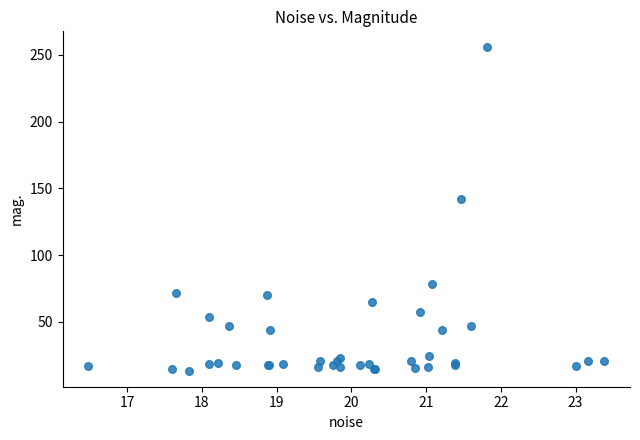

What Y value in the scatter plot is closest to 134?

141.8